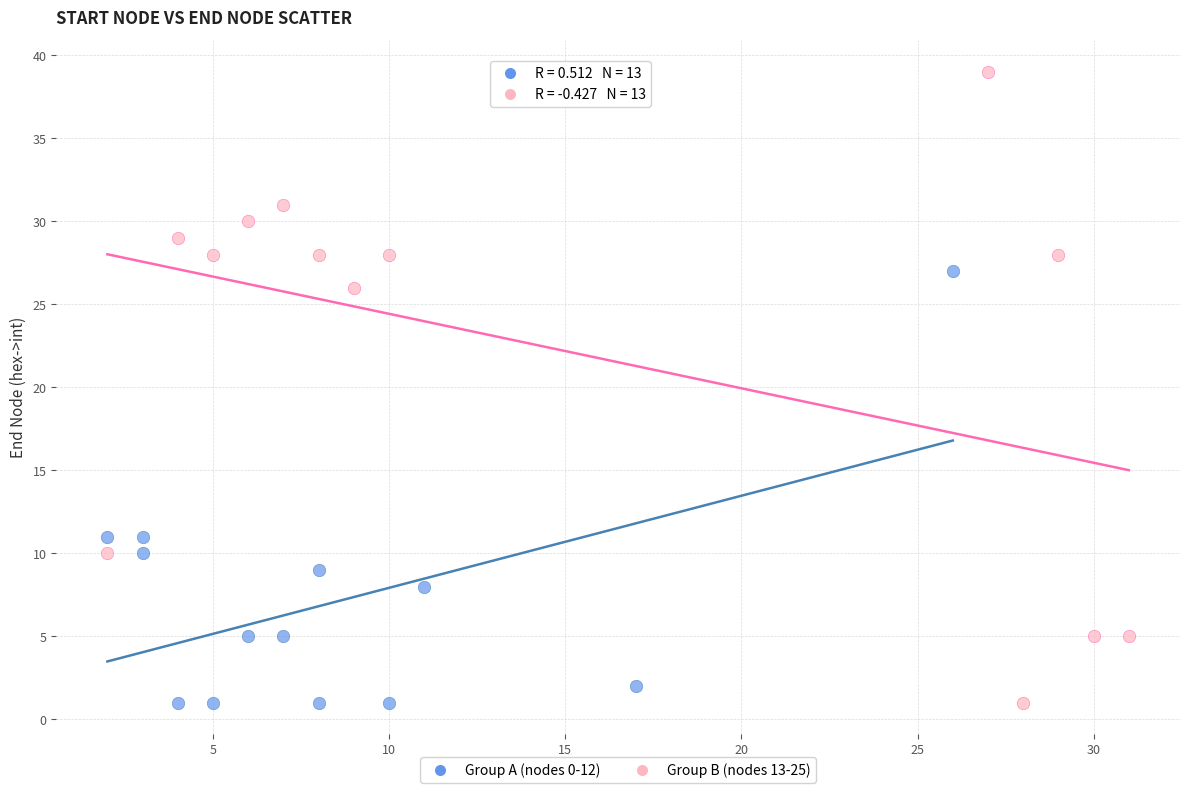

What are all the series names shown in the legend?

Group A (nodes 0-12), Group B (nodes 13-25)